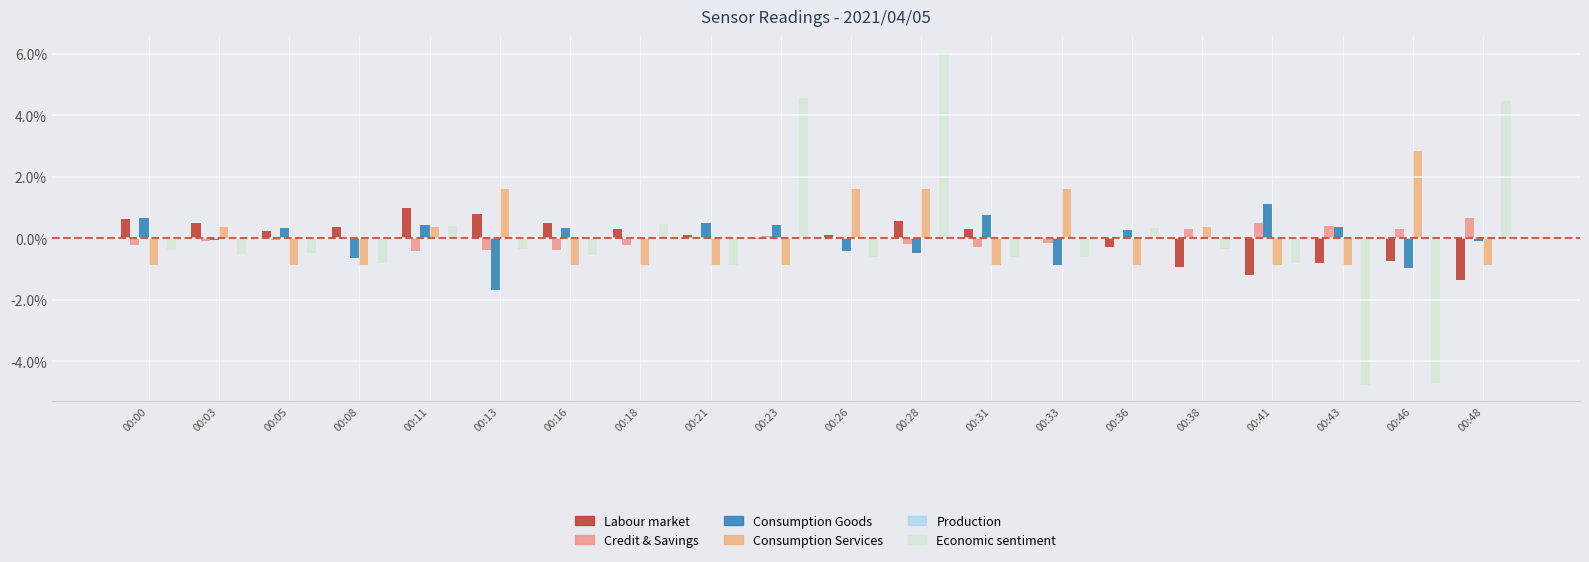

At which label is Production closest to 0?

00:28